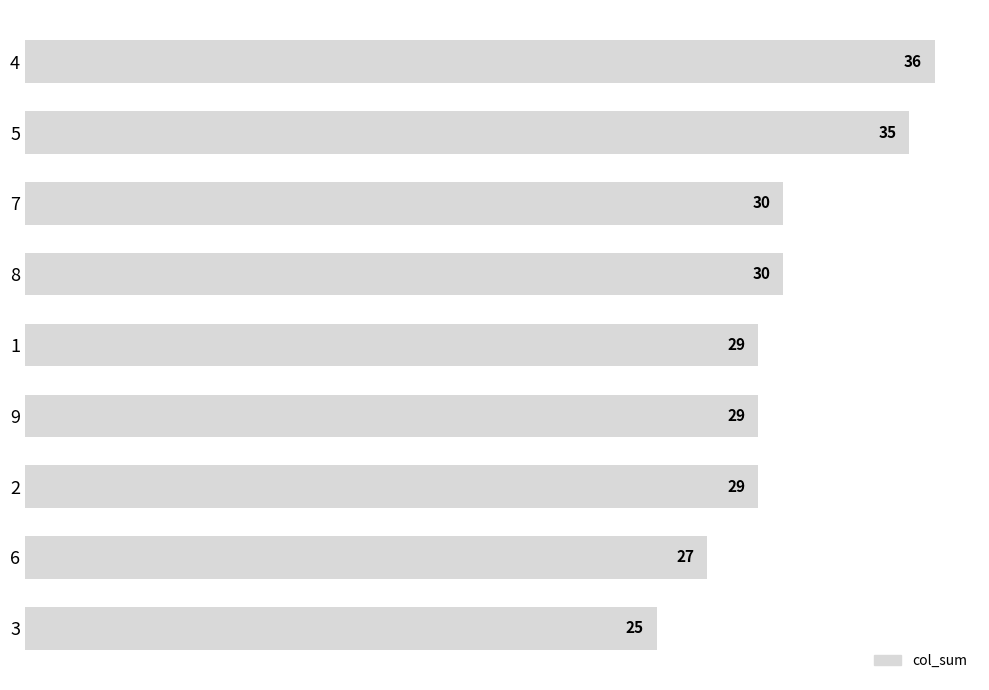

The value at 7 is 30. True or false?

True